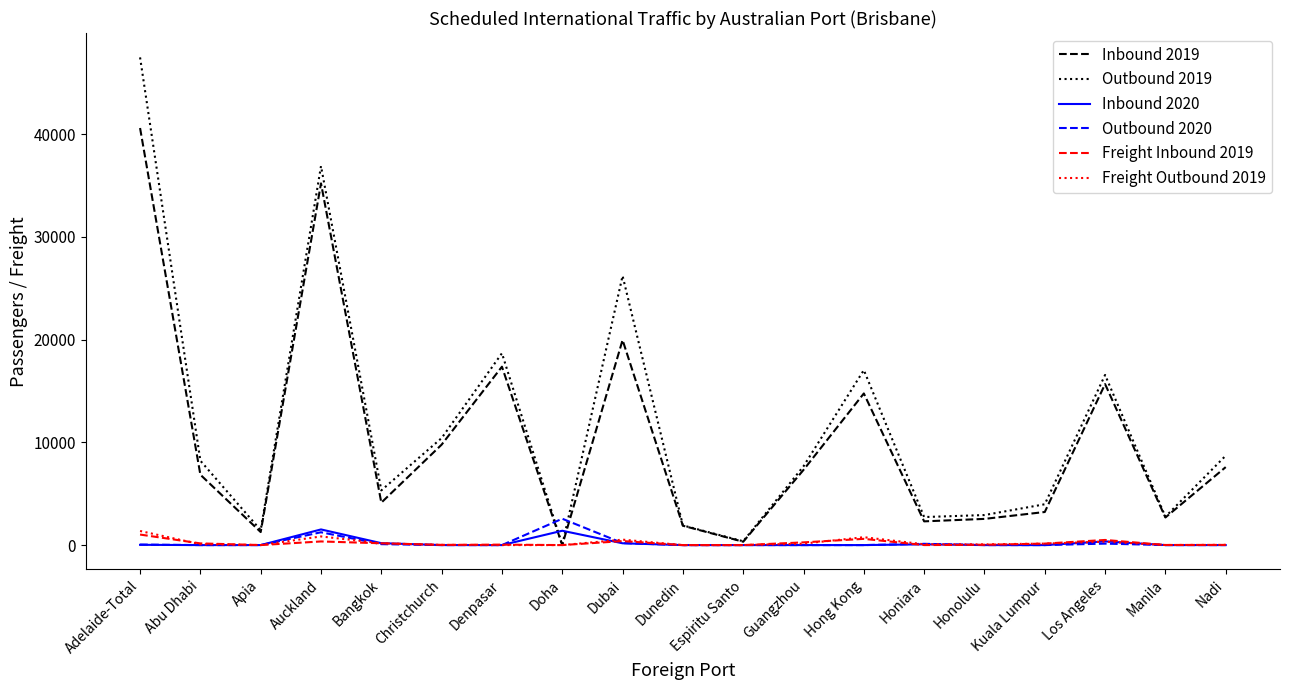

What position from the left is Manila?

18